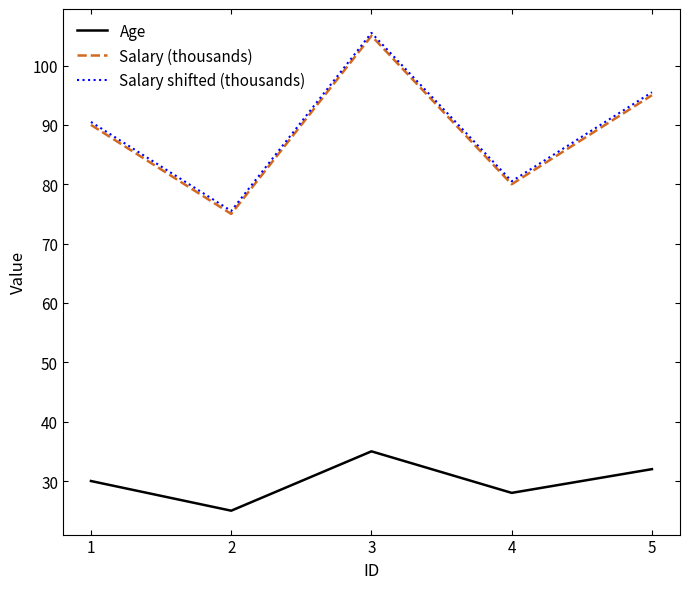

What value does the Age series have at 1?

30.0